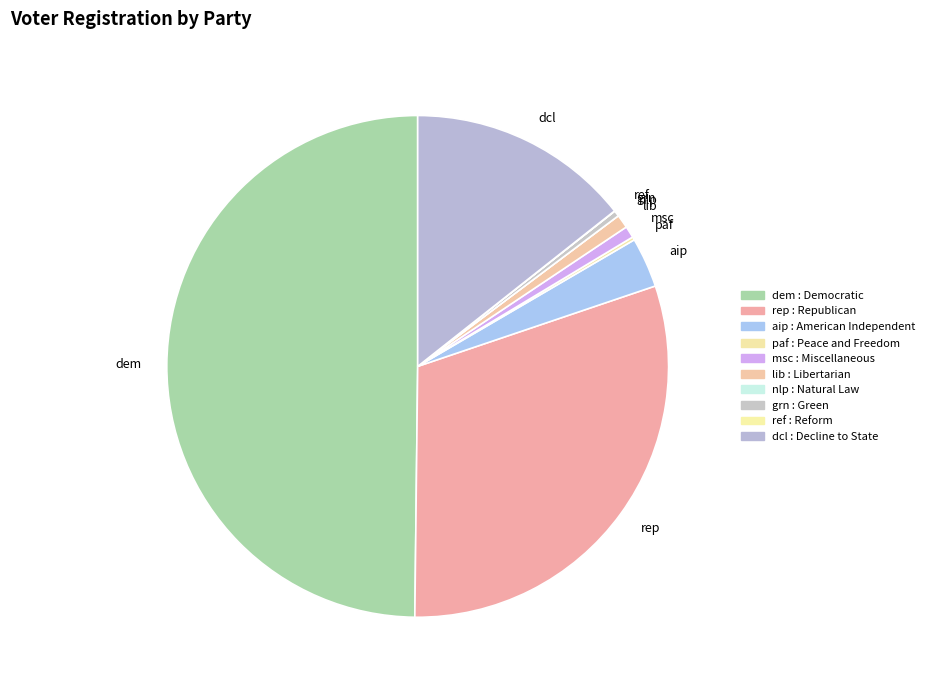

True or false: msc accounts for 11% of the total.

False